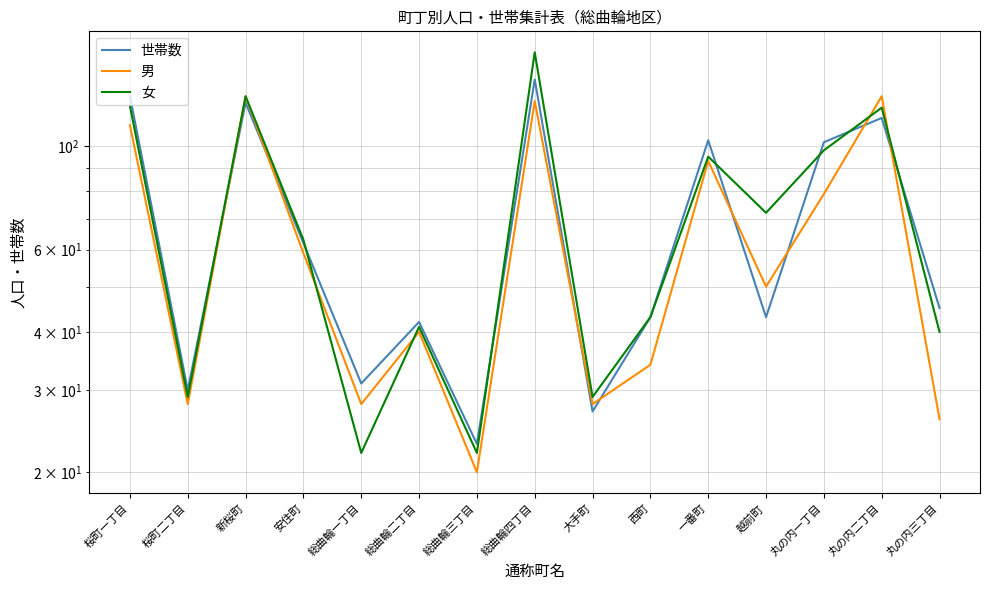

List the series in order of their overall mean, highest first.

女, 世帯数, 男